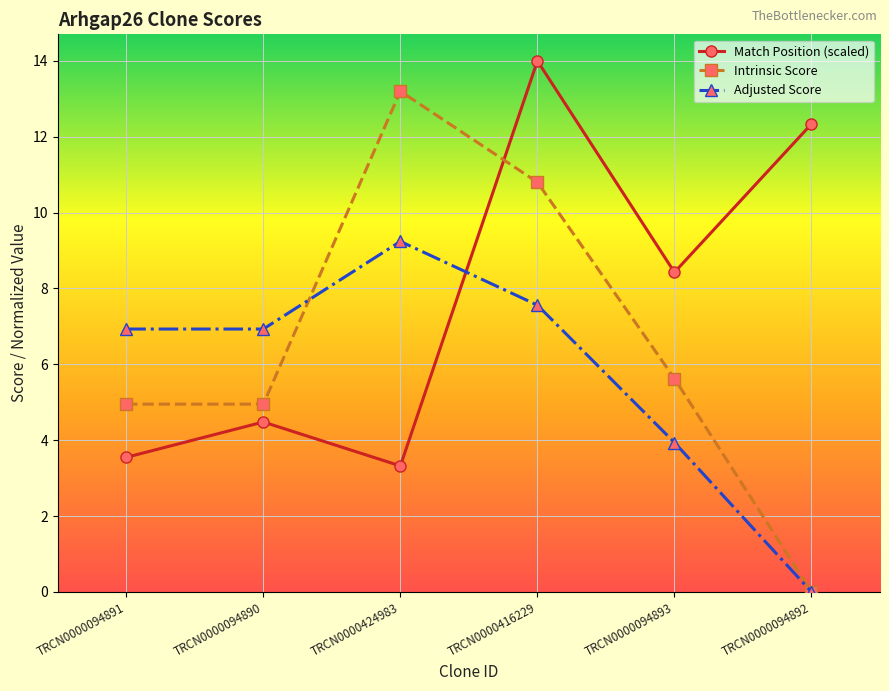

The Intrinsic Score series shows 19.5 at TRCN0000424983. True or false?

False